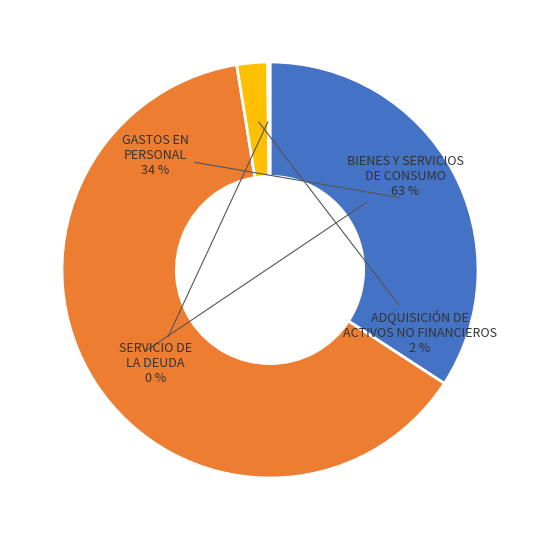

Which category accounts for the majority?

BIENES Y SERVICIOS DE CONSUMO